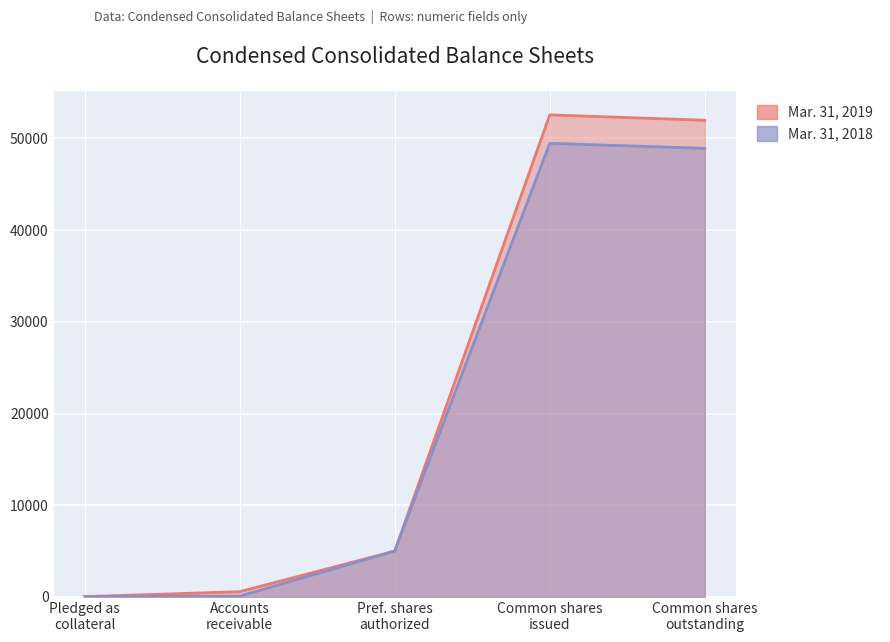

What position from the right is Accounts receivable?

4